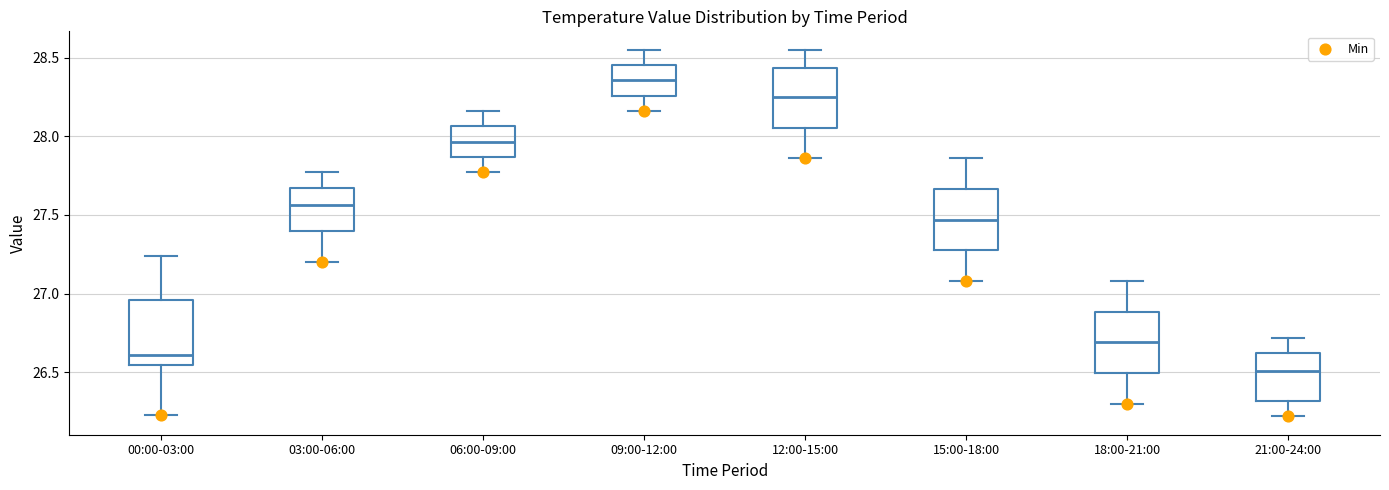

Where is the upper edge of the box for 21:00-24:00 on the y-axis? The values are not printed on the chart, so give them approximately, as read against the axis.

26.60